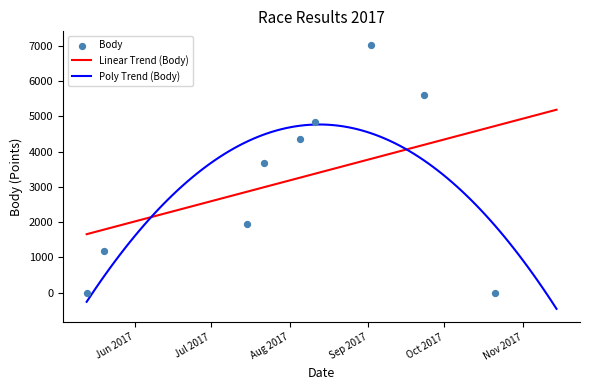

Which series has the widest spread of Y values?

Body